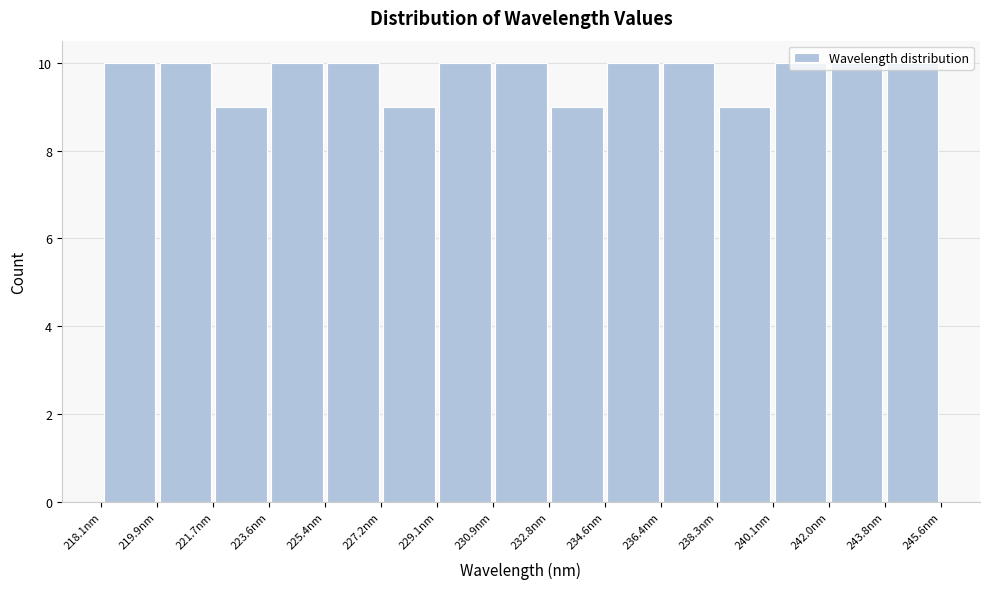

Reading left to right, list every bar in this chart as the range it spans on the x-axis followed by its height. Neither the bar edges nor the heights are printed on the chart, so give them approximately, as read against the axes.

218.0 to 219.8: 10
219.8 to 221.8: 10
221.8 to 223.6: 9
223.6 to 225.4: 10
225.4 to 227.2: 10
227.2 to 229.0: 9
229.0 to 231.0: 10
231.0 to 232.8: 10
232.8 to 234.6: 9
234.6 to 236.4: 10
236.4 to 238.2: 10
238.2 to 240.2: 9
240.2 to 242.0: 10
242.0 to 243.8: 10
243.8 to 245.6: 10